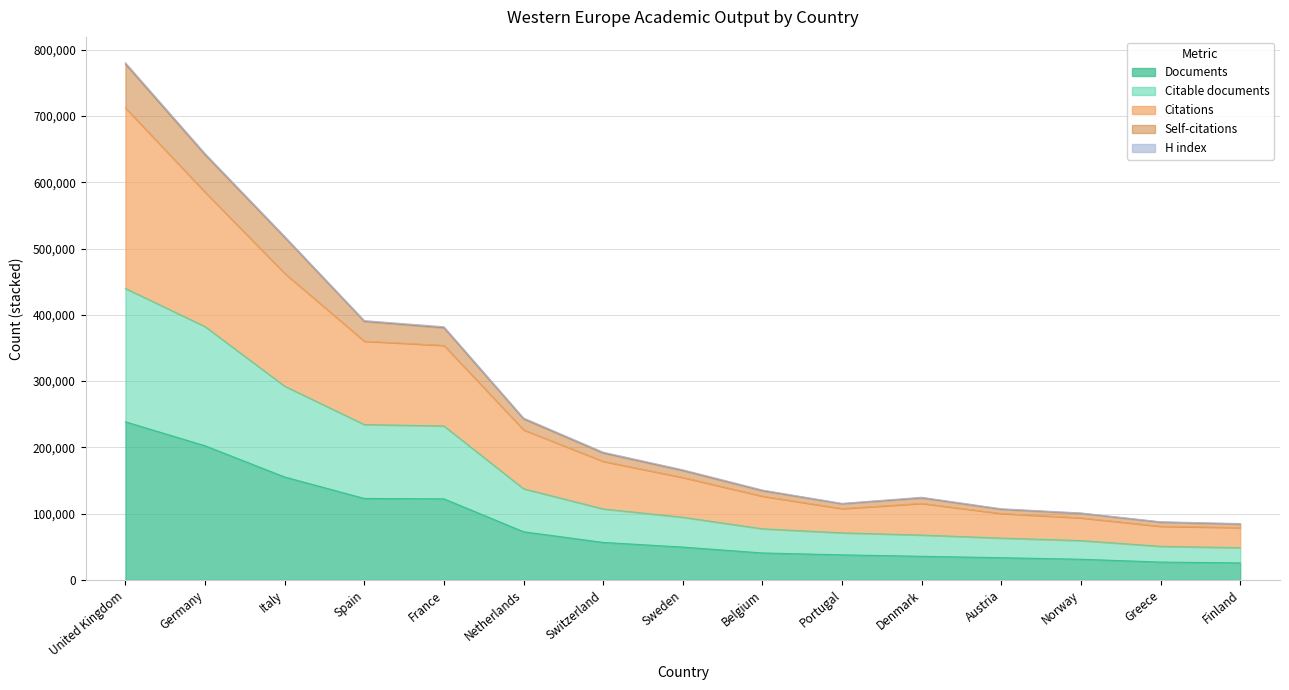

The Citations series shows 374060 at Netherlands. True or false?

False